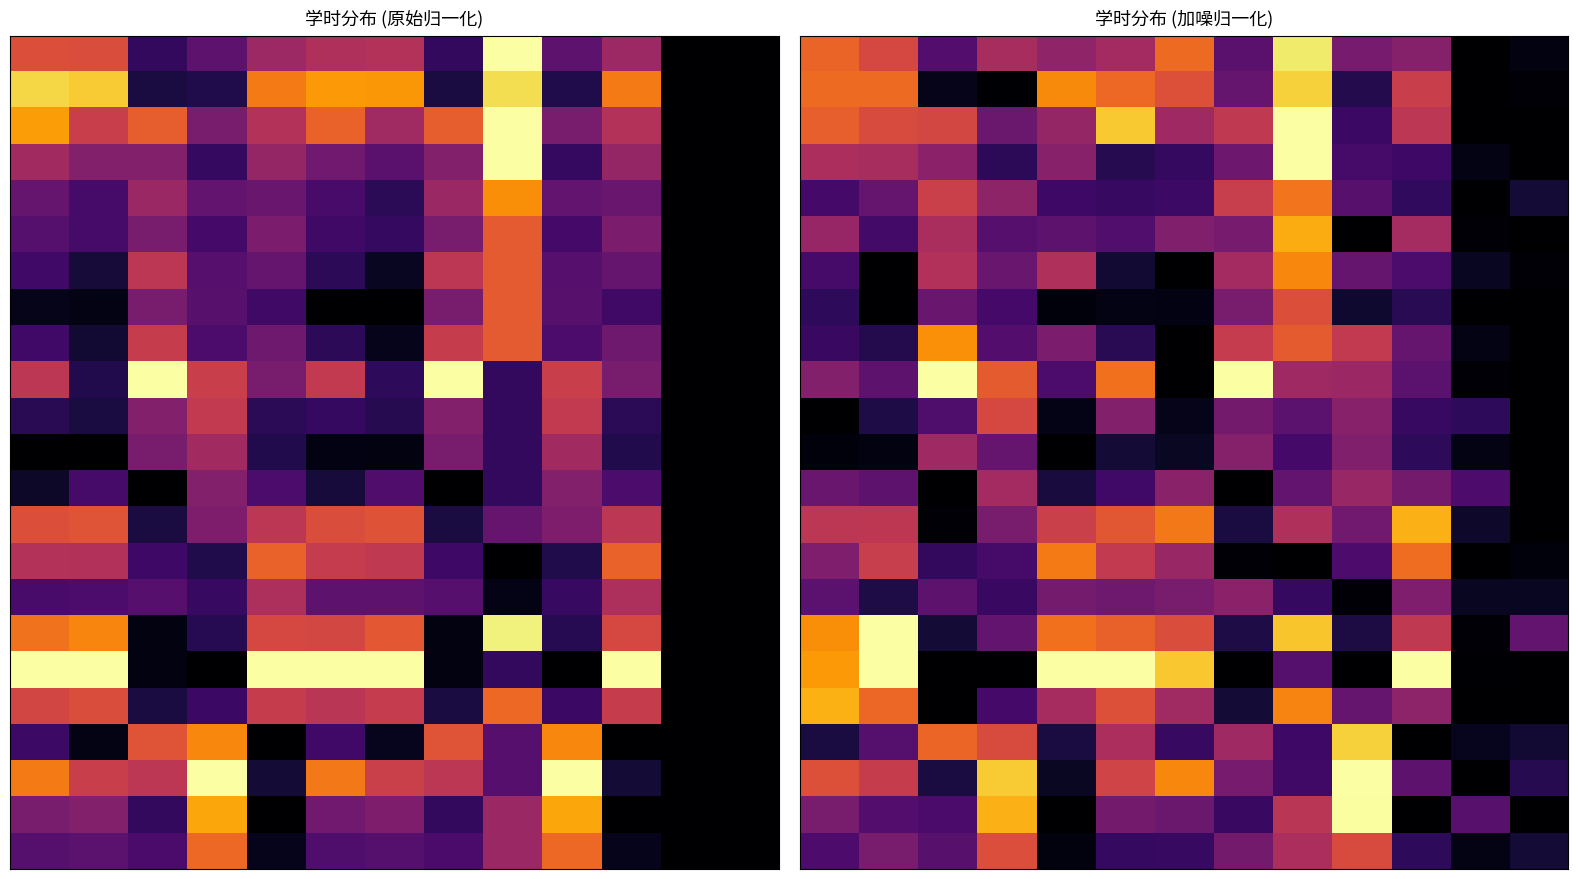

At how many categories does at least one series exceed 0?

13